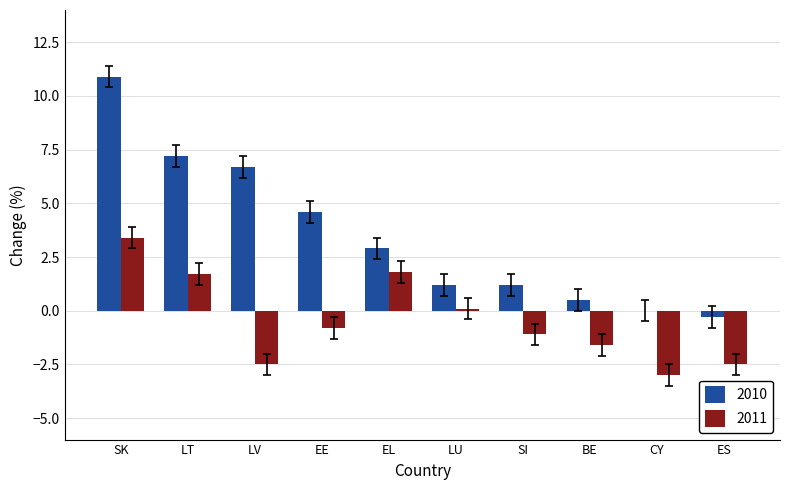

The value of 2010 at LU is 0.3. True or false?

False